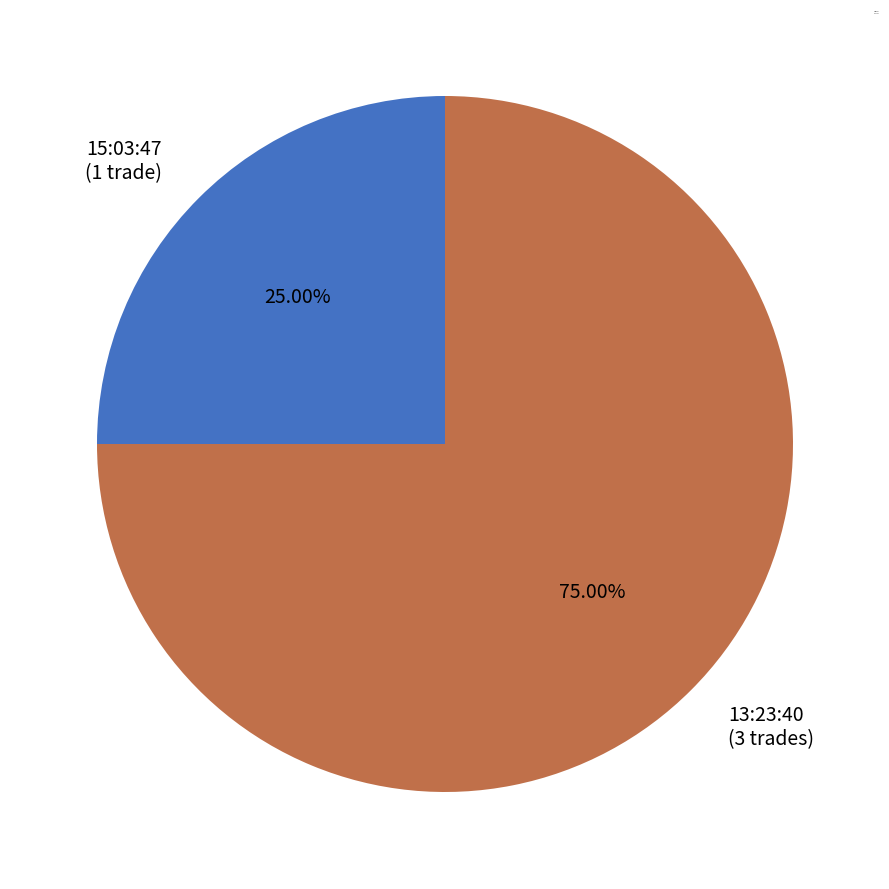

True or false: 13:23:40 accounts for 75% of the total.

True